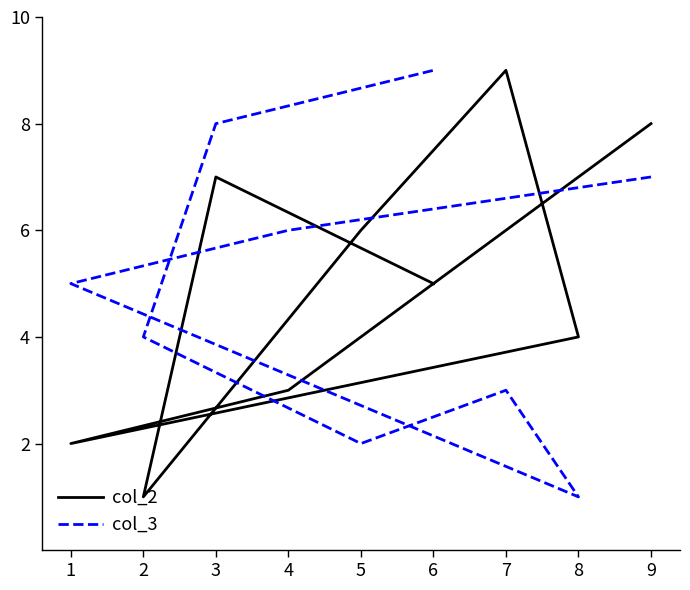

How many interior local valleys does the col_2 series have?

2